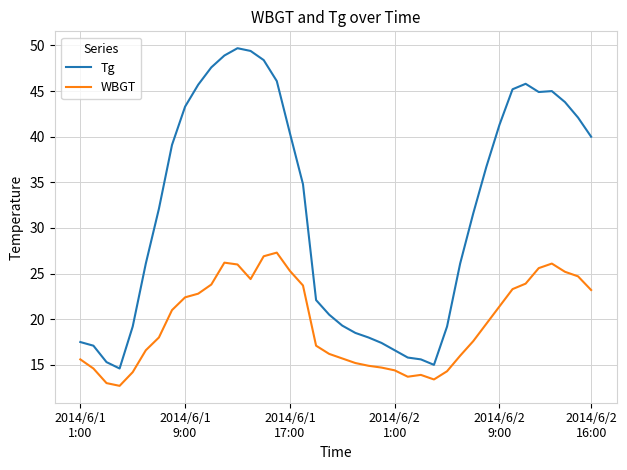

True or false: WBGT and Tg cross at least once.

False